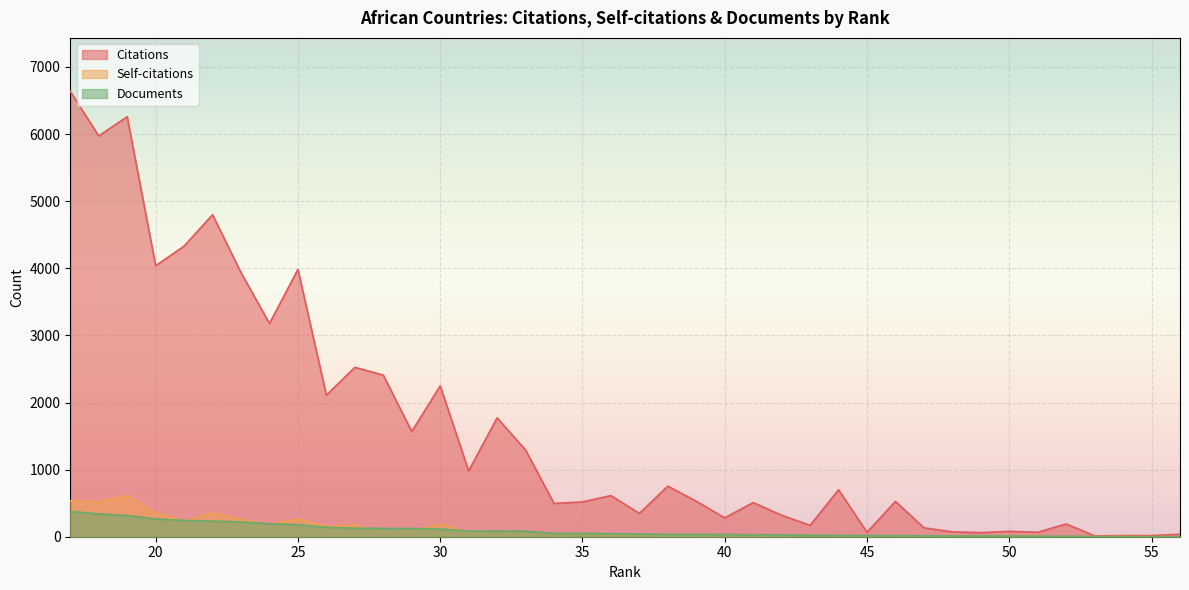

What is the difference between the Citations values at 23 and 42?

3615